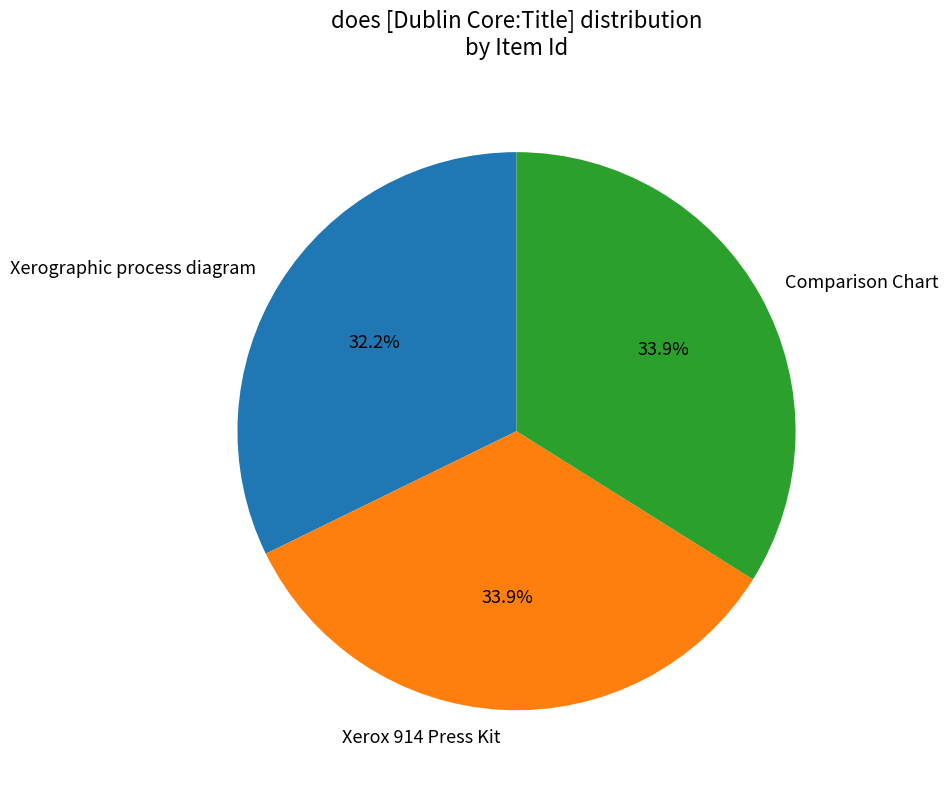

What is the ratio of the value at Comparison Chart to the value at Xerographic process diagram?

1.1